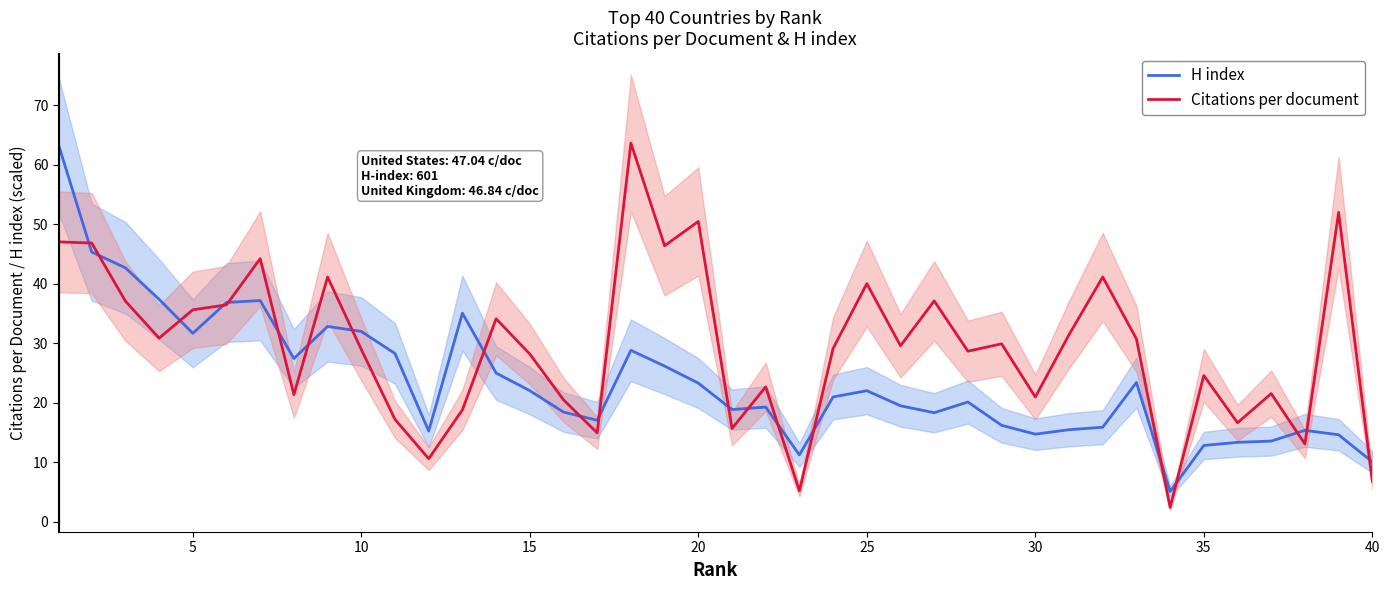

The value of H index at 5 is 12.0. True or false?

False